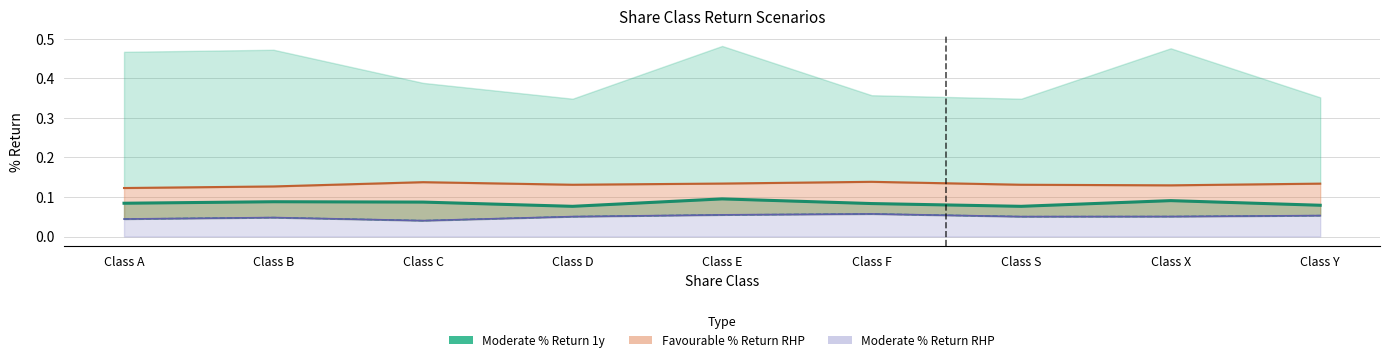

What is the spread (max minus min) of values at Class C?

0.3